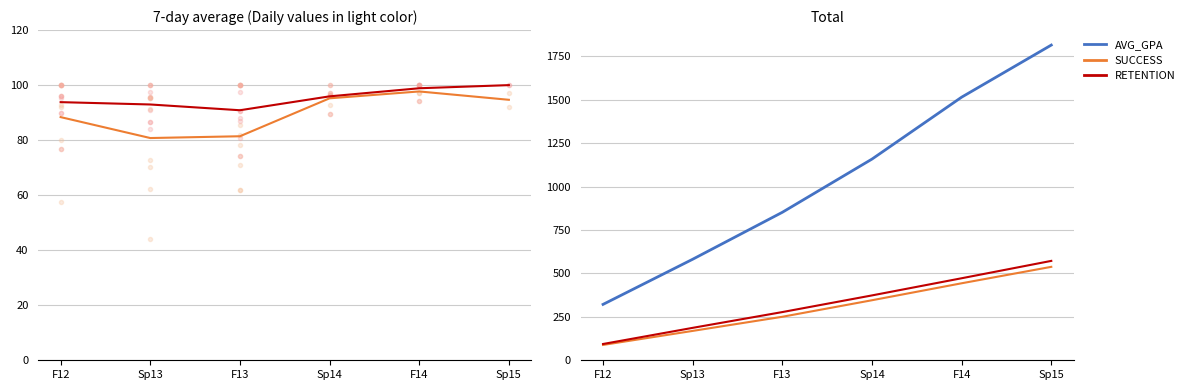

True or false: RETENTION (×100) and AVG_GPA (×100) intersect in this chart.

False